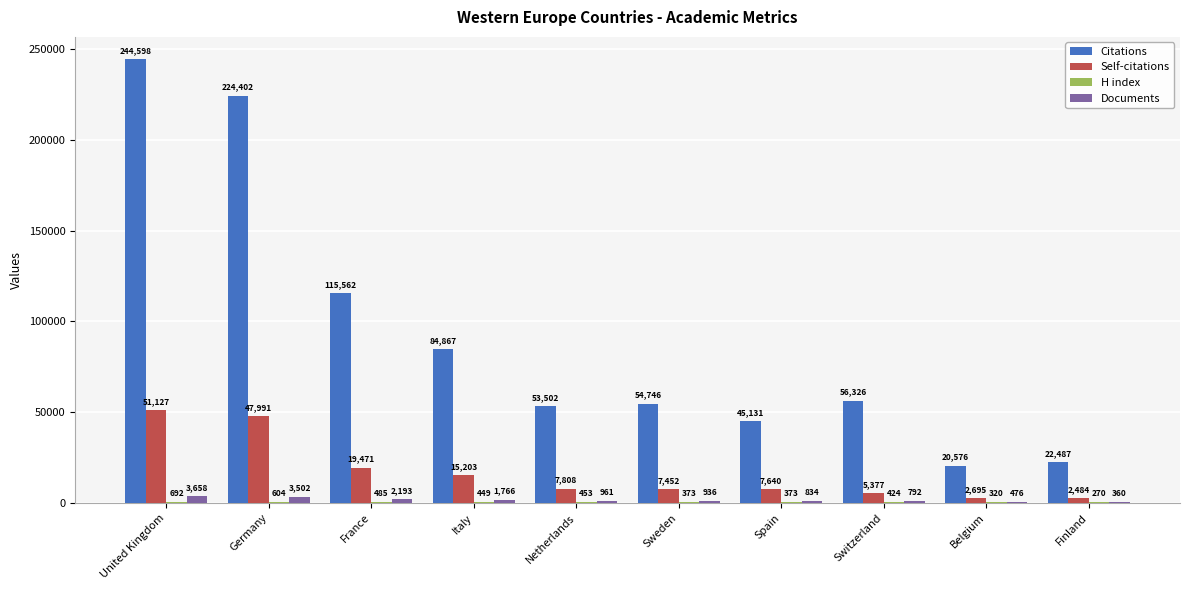

What is the sum of all Self-citations values?

167248